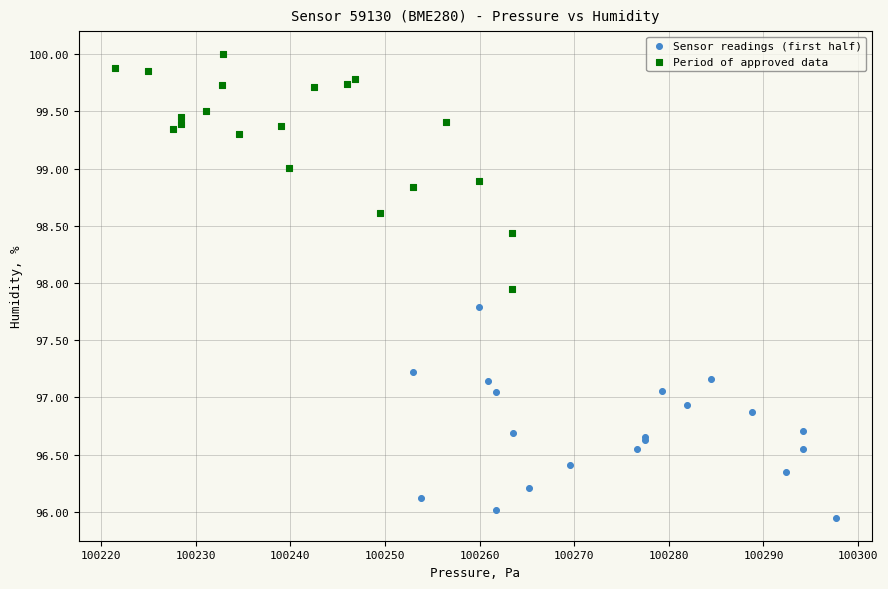

Which series contains the highest Y value?

Period of approved data